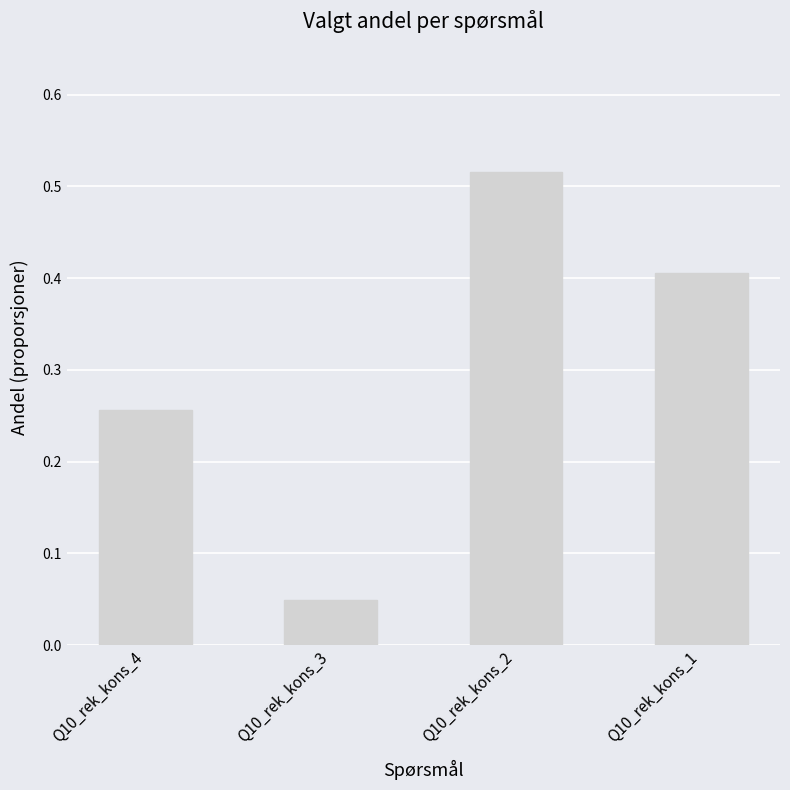

At which label is the value closest to 0?

Q10_rek_kons_3